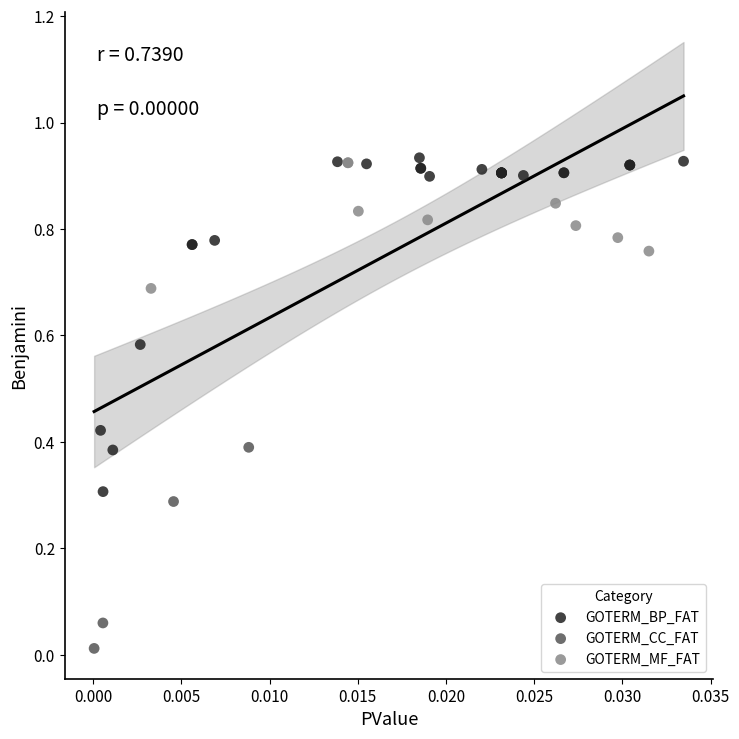

What are all the series names shown in the legend?

GOTERM_BP_FAT, GOTERM_CC_FAT, GOTERM_MF_FAT